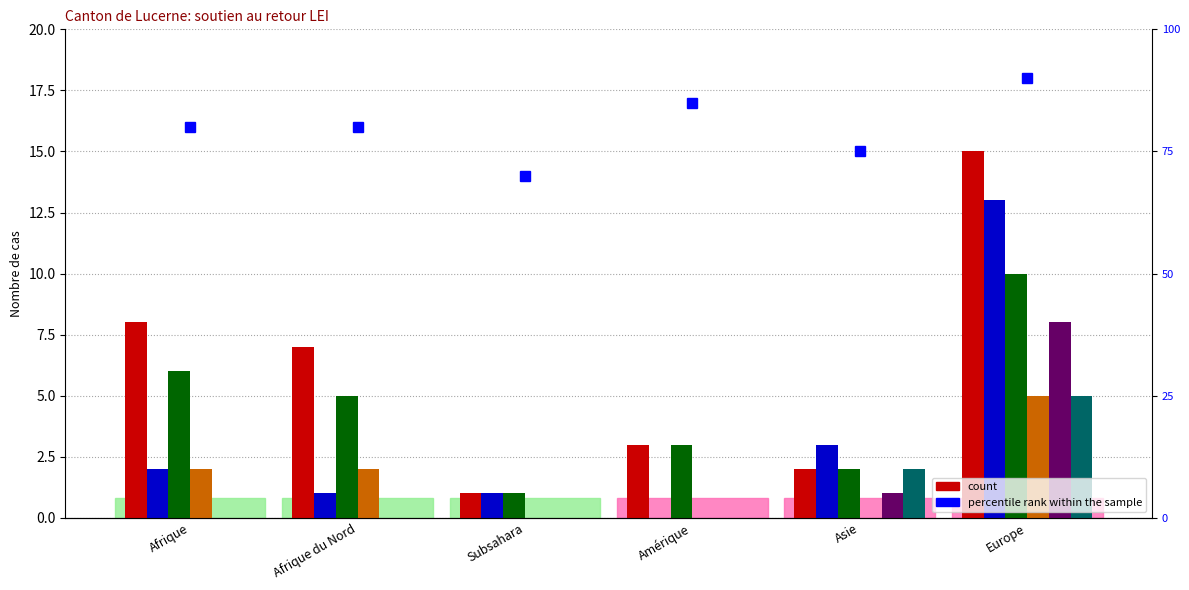

What is the total value across all series at Amérique?

6